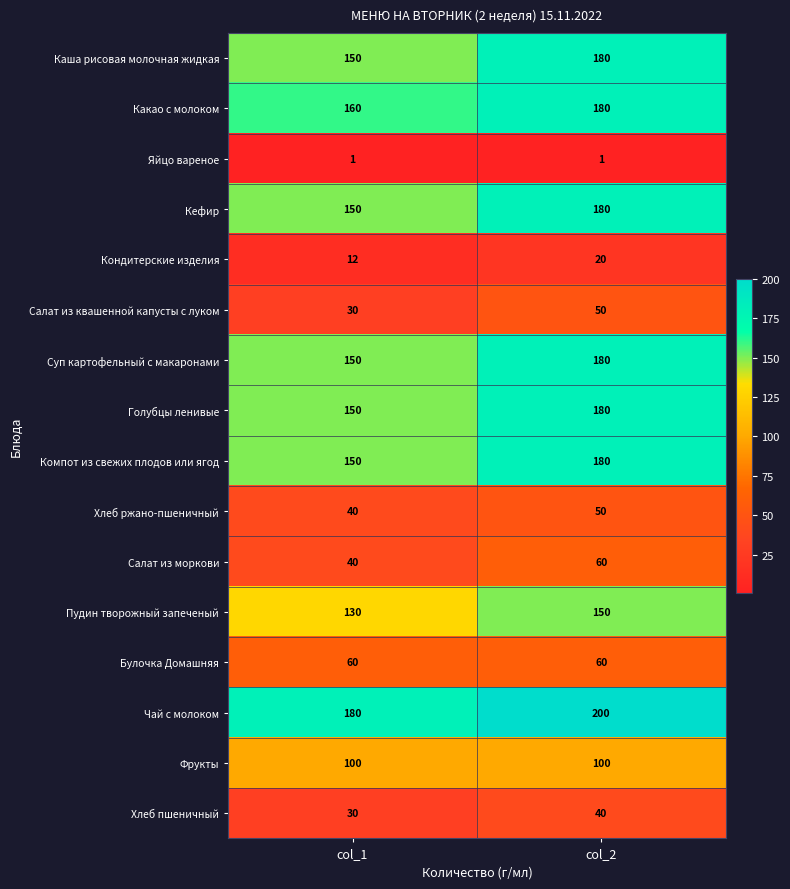

Which series has the largest total across all categories?

Чай с молоком